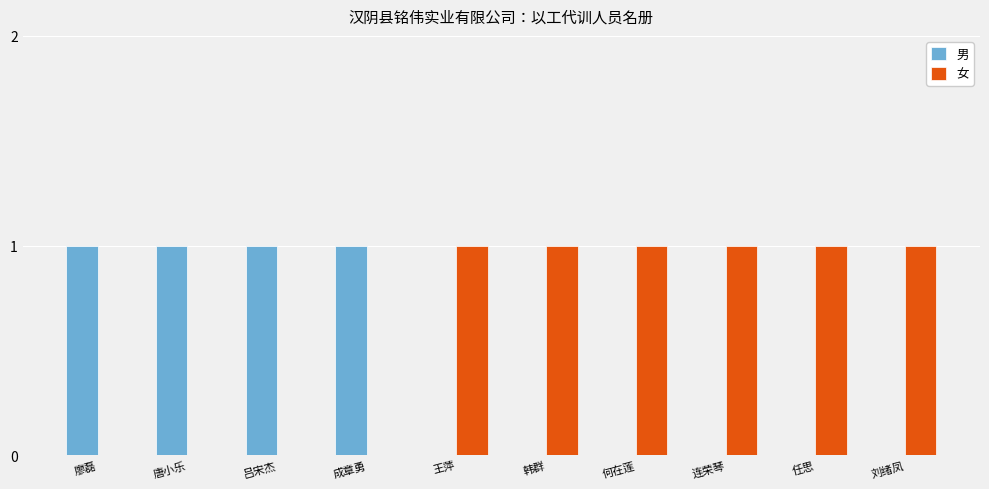

Is it true that 女 equals 1 at 韩群?

True